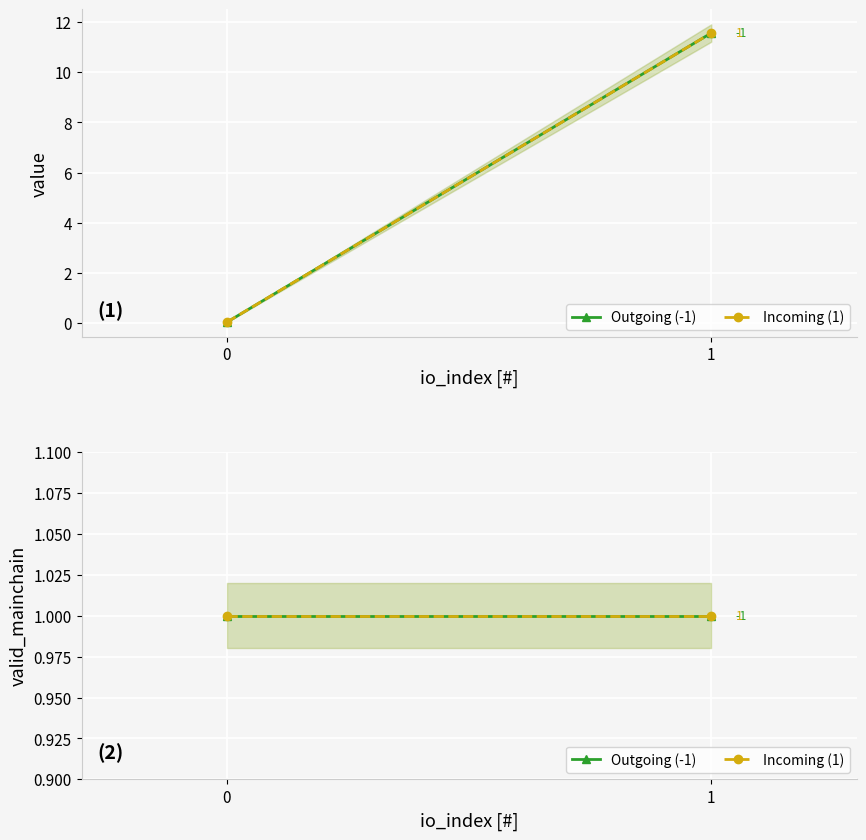

Reading right to left, list all the values displayed in this chart.

io_index: 1.0	0.0	1.0	0.0
value: 11.6	0.0	11.6	0.0
valid_mainchain: 1.0	1.0	1.0	1.0